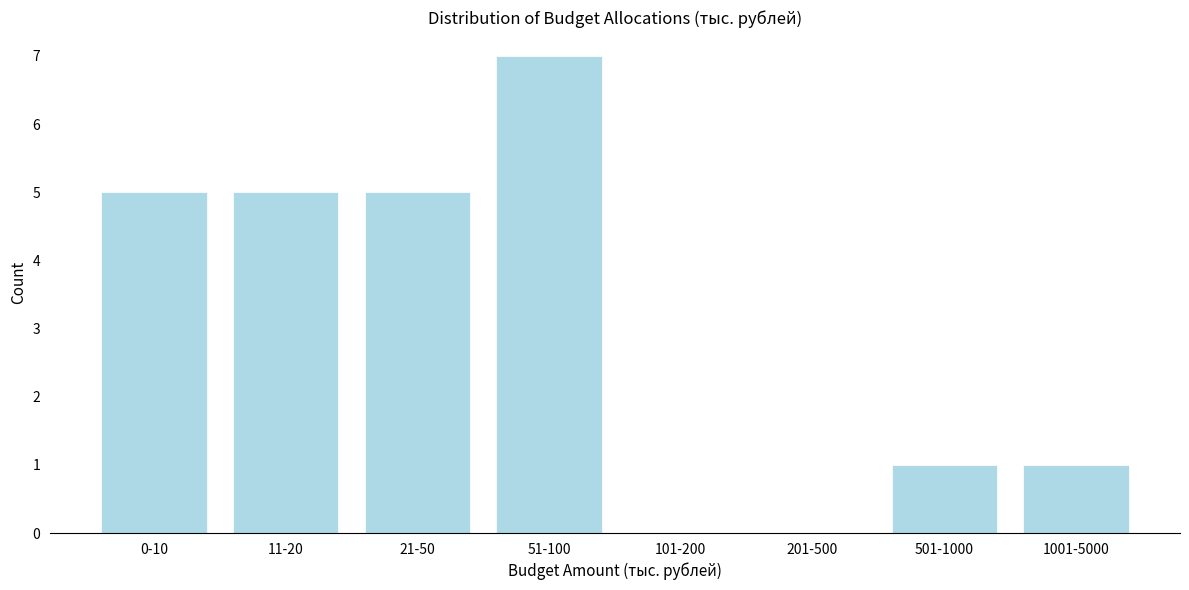

Reading left to right, list all the values displayed in this chart.

0-10=5	11-20=5	21-50=5	51-100=7	101-200=0	201-500=0	501-1000=1	1001-5000=1